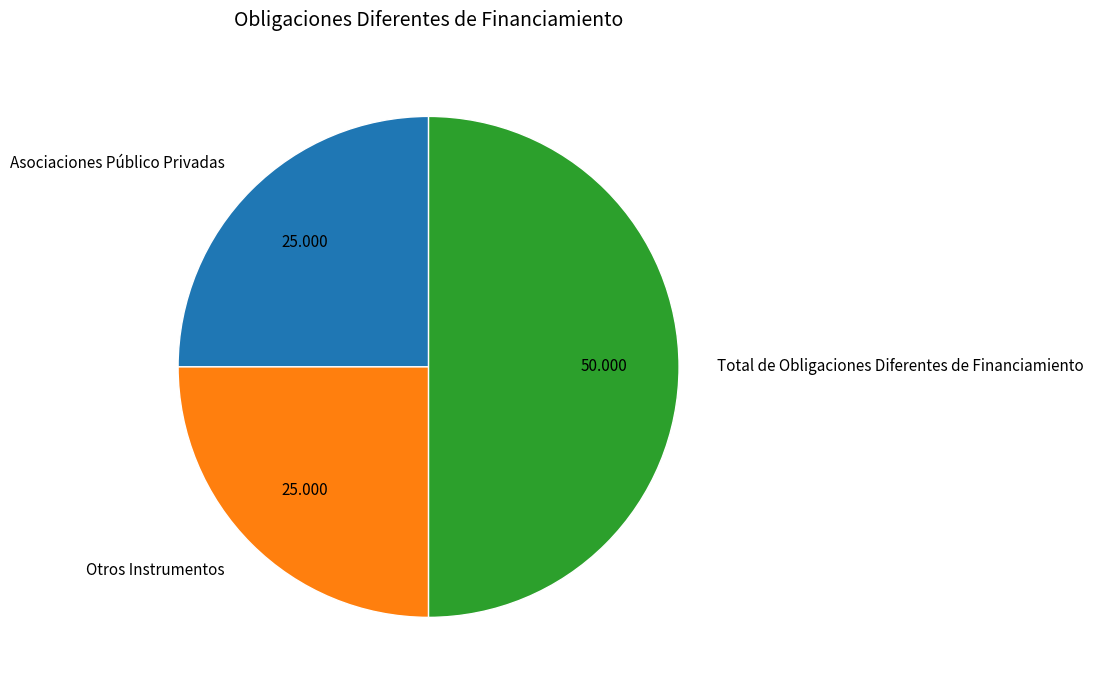

Is Otros Instrumentos the majority of the pie?

No